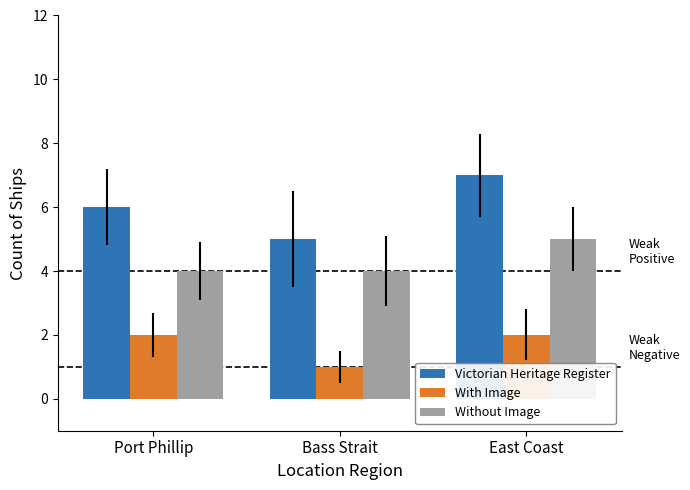

Does the chart contain any negative values?

No